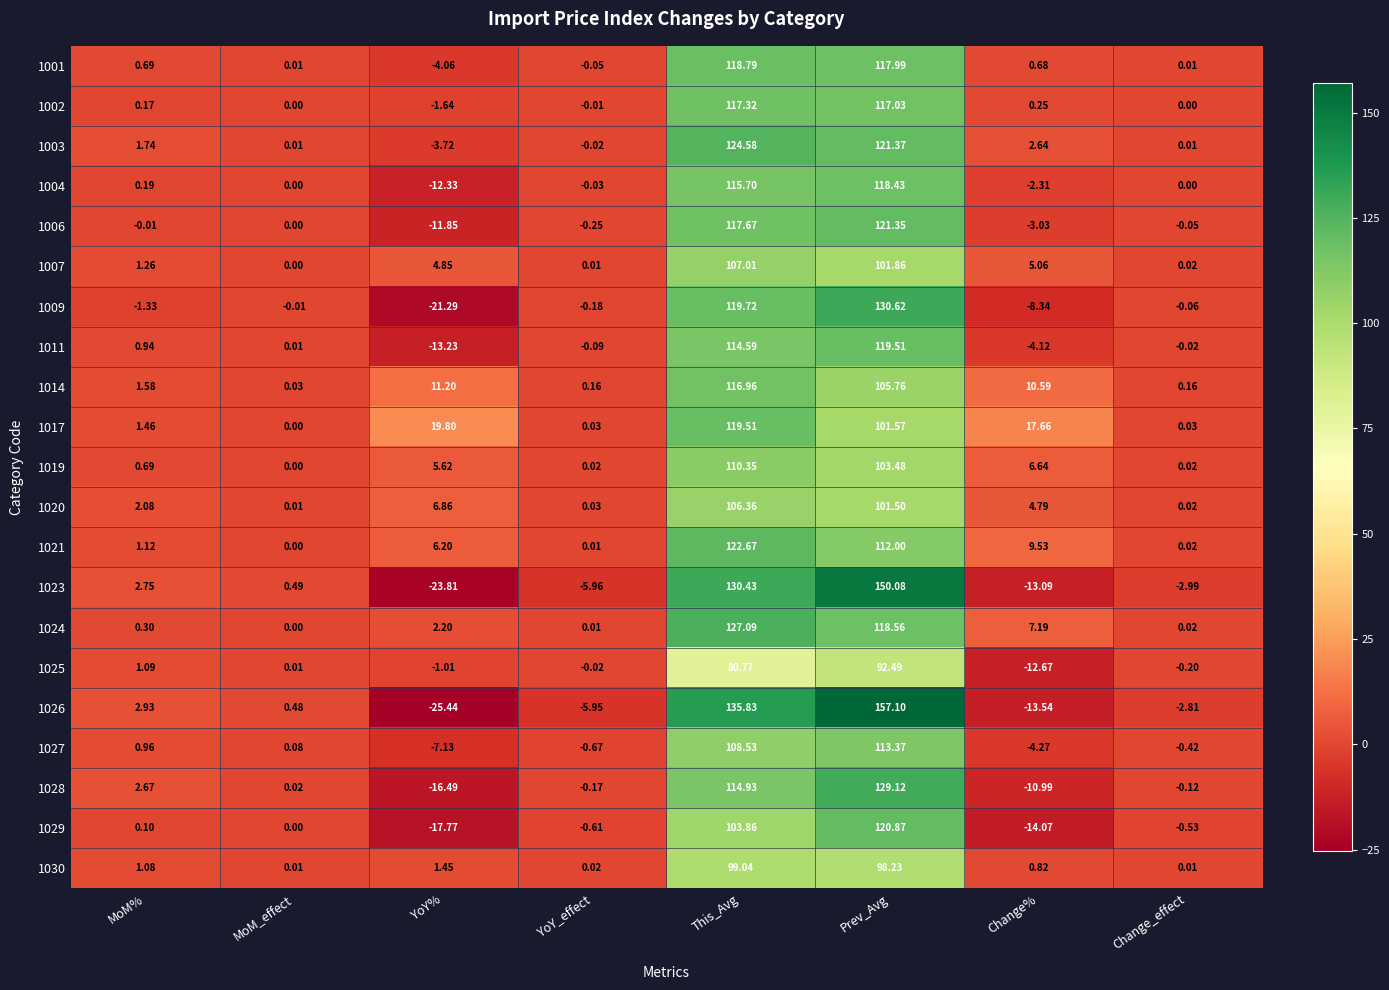

Which label corresponds to the largest value in the chart?

Prev_Avg